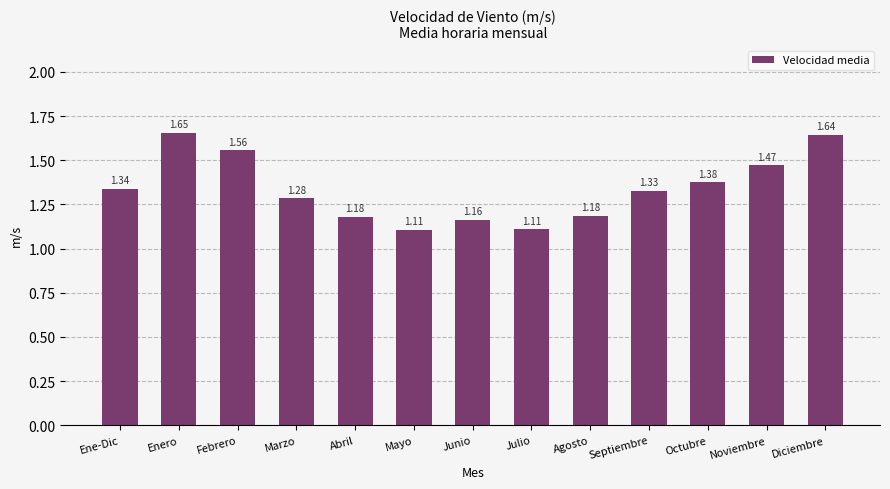

At which category does the chart reach its peak across all series?

Enero